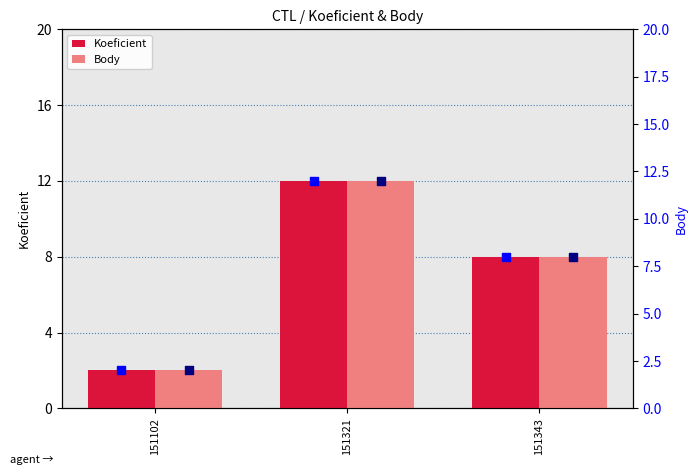

At which category is the sum across all series the highest?

151321